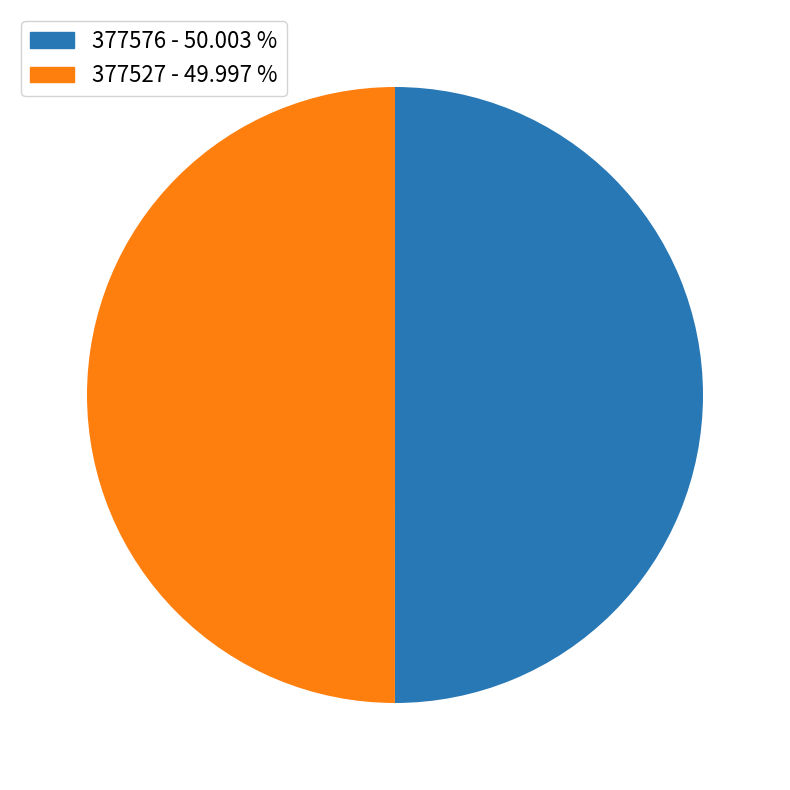

How many slices are in this pie chart?

2